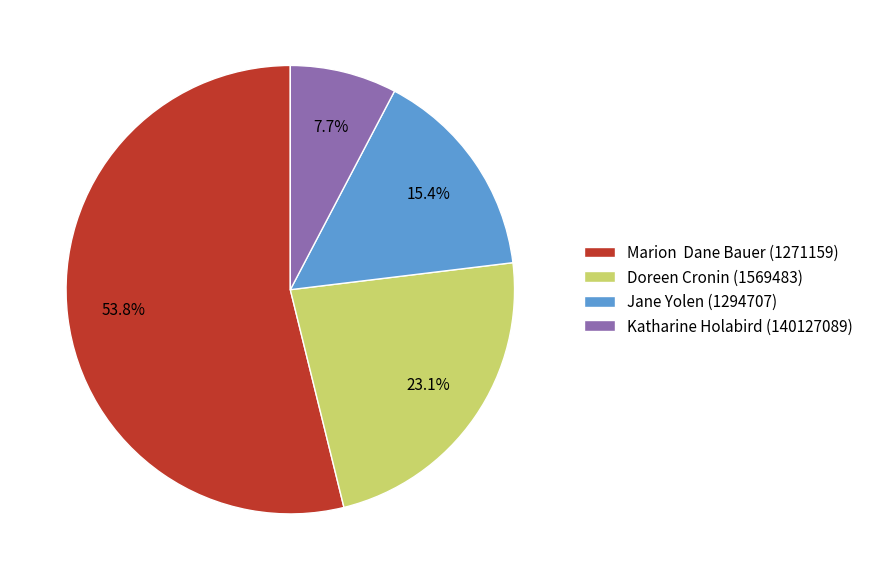

Approximately how many times larger is the value at Jane Yolen (1294707) compared to Doreen Cronin (1569483)?

0.7